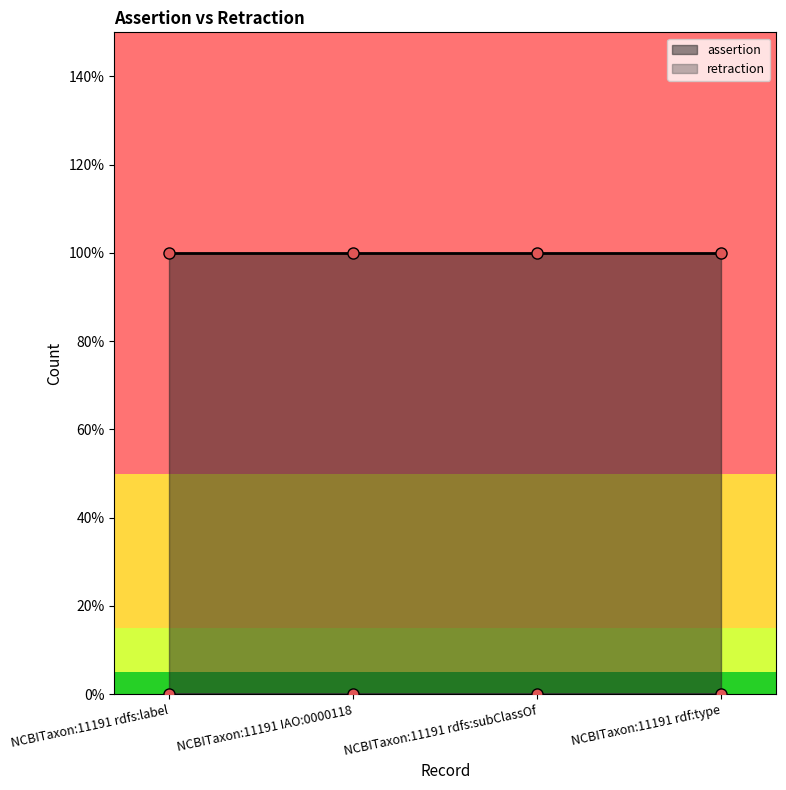

What is the label of the 1st point from the right?

NCBITaxon:11191 rdf:type